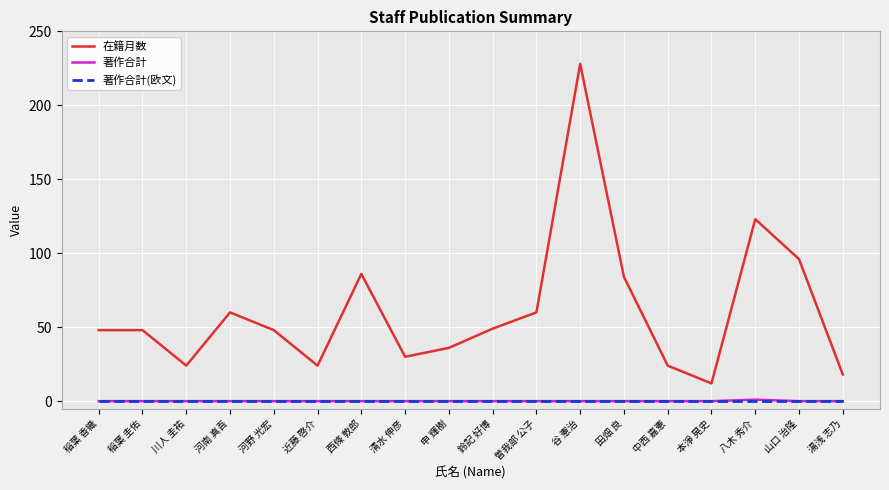

The value of 在籍月数 at 河南 真吾 is 60. True or false?

True